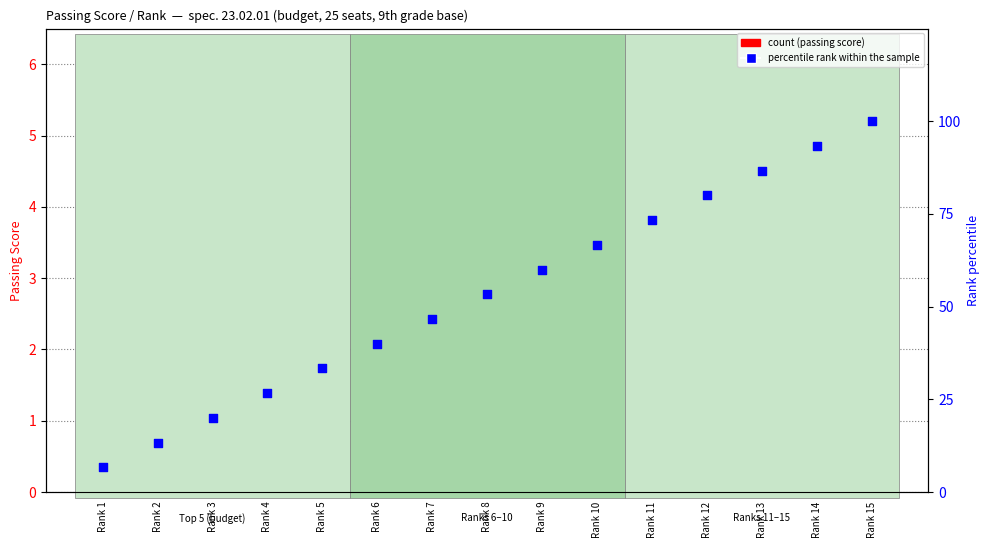

Which series has the largest total across all categories?

percentile rank within the sample